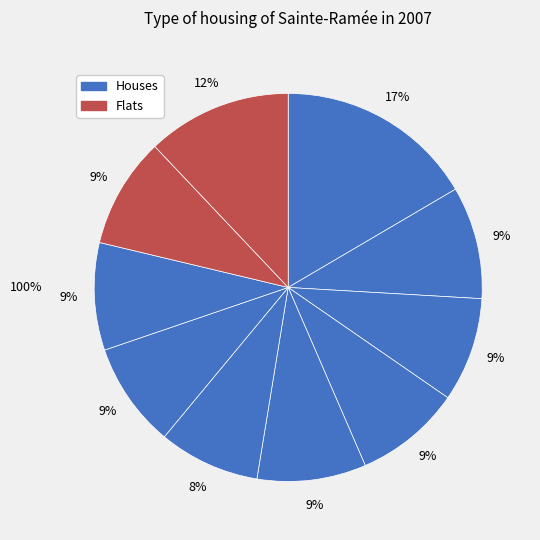

True or false: pct95 accounts for 12% of the total.

True